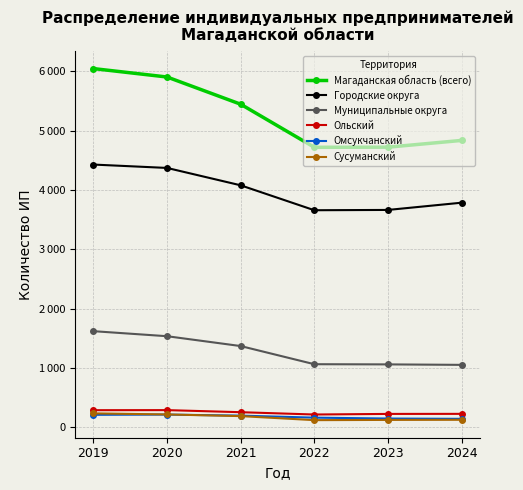

What are all the series names shown in the legend?

Магаданская область (всего), Городские округа, Муниципальные округа, Ольский, Омсукчанский, Сусуманский